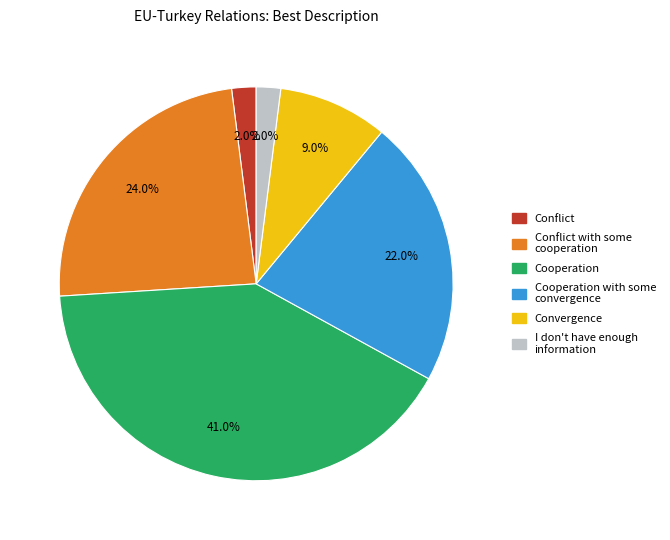

To the nearest percent, what is the combined percentage of Cooperation with some convergence and Convergence?

31%